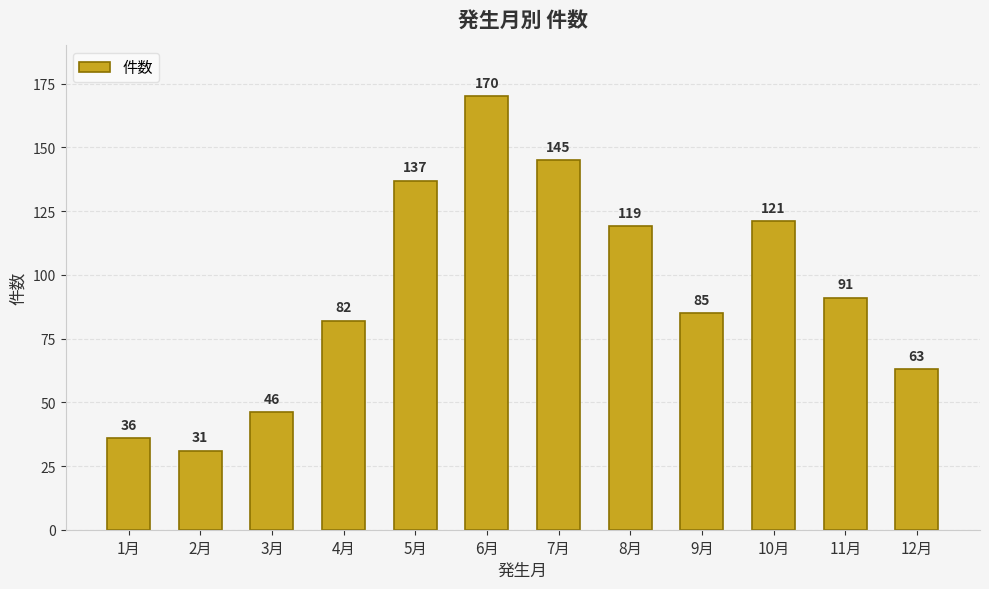

At which label does the data first exceed 91?

5月